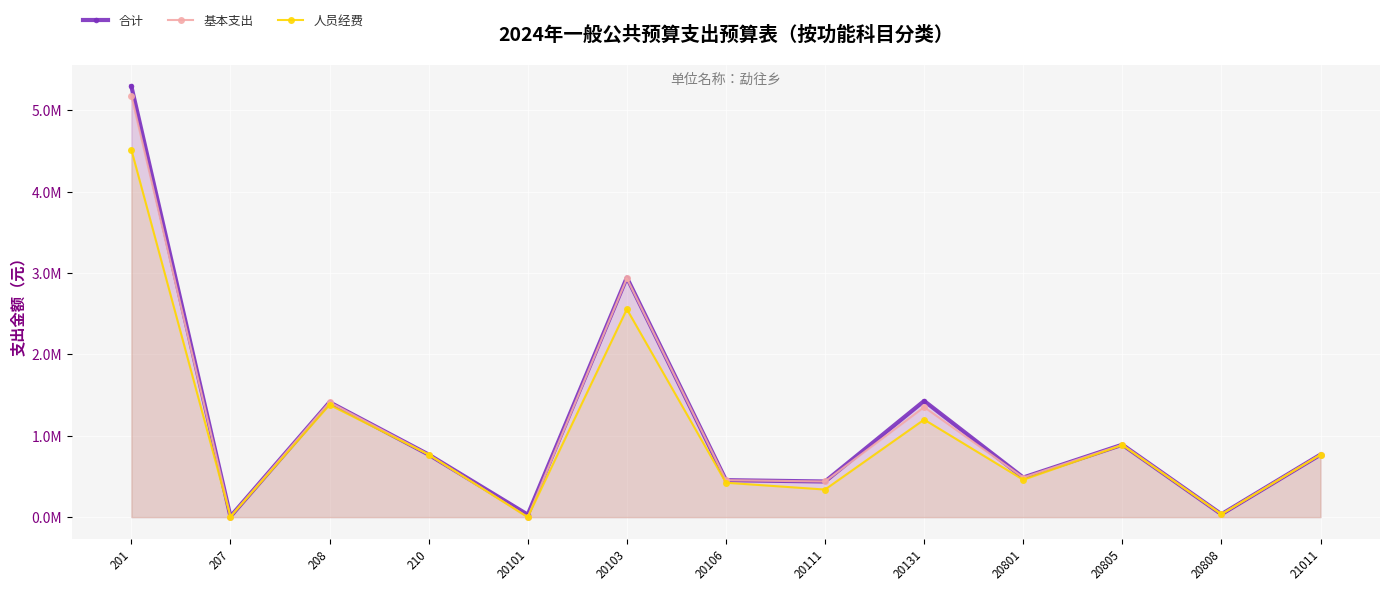

True or false: 合计 has more than 1 points higher than both neighbors.

True